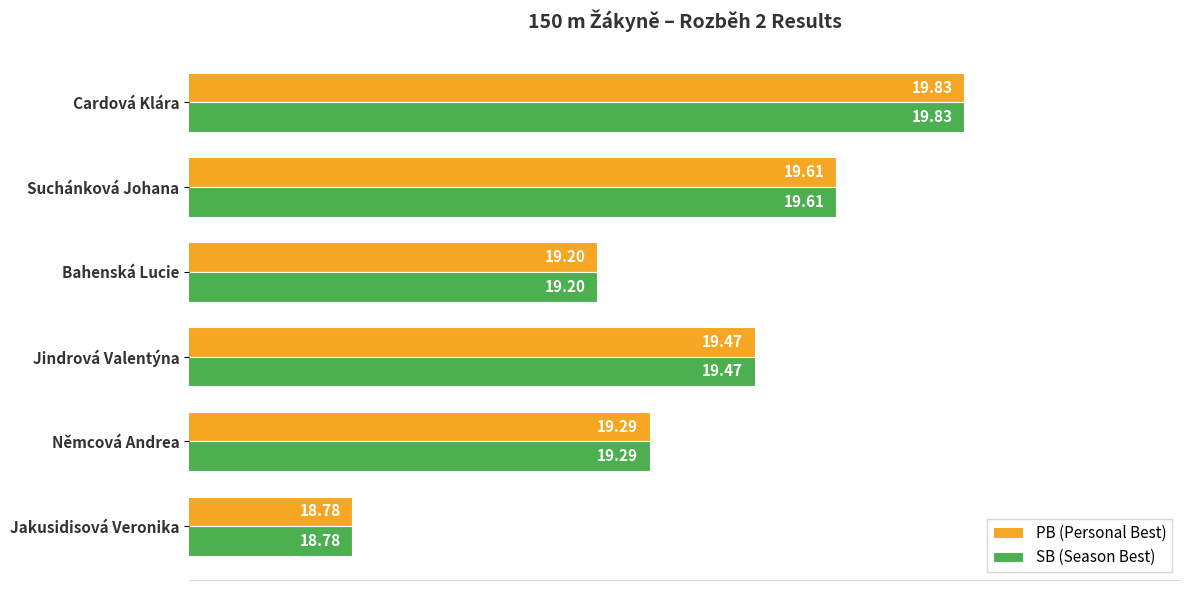

At which category does the chart reach its minimum across all series?

Jakusidisová Veronika